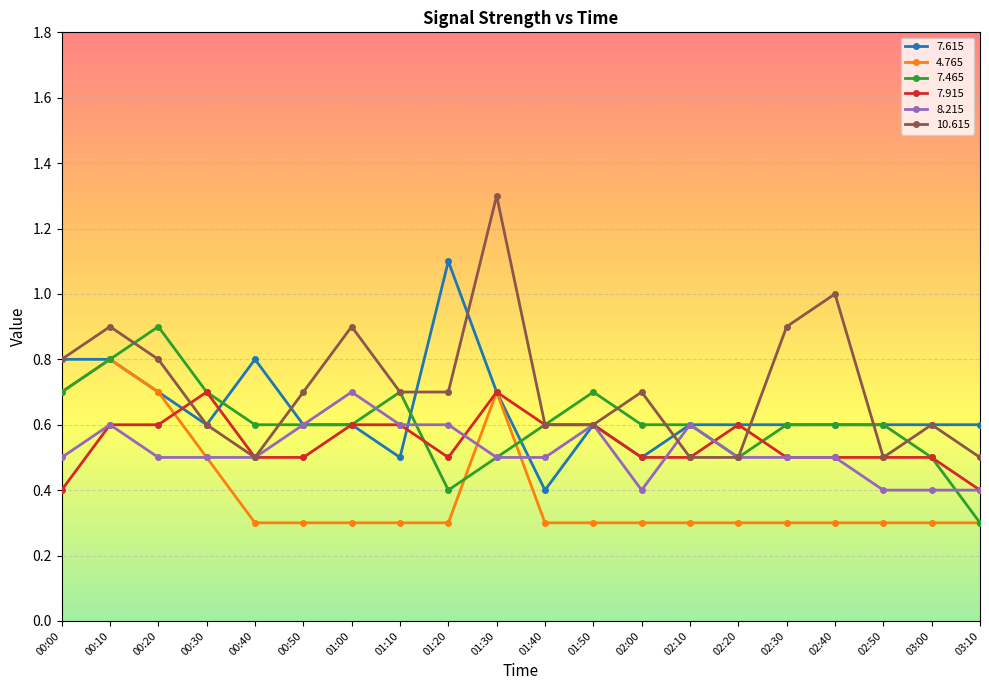

True or false: 7.615 has more than 2 interior local peaks.

True